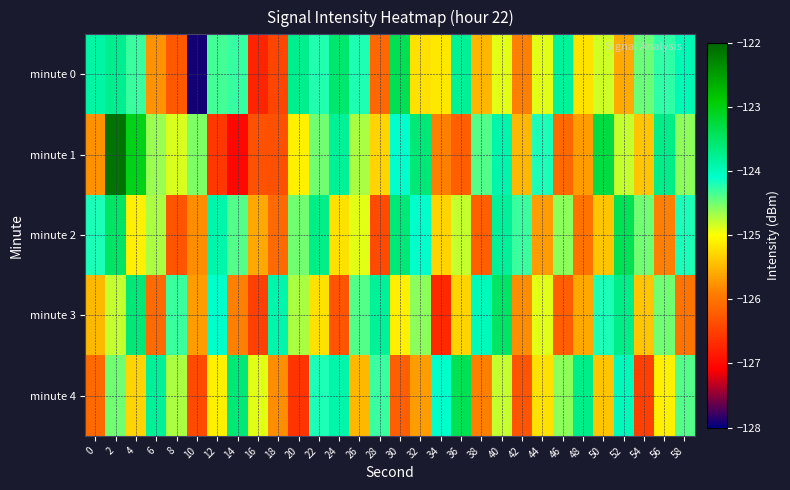

At which category does the chart reach its minimum across all series?

10